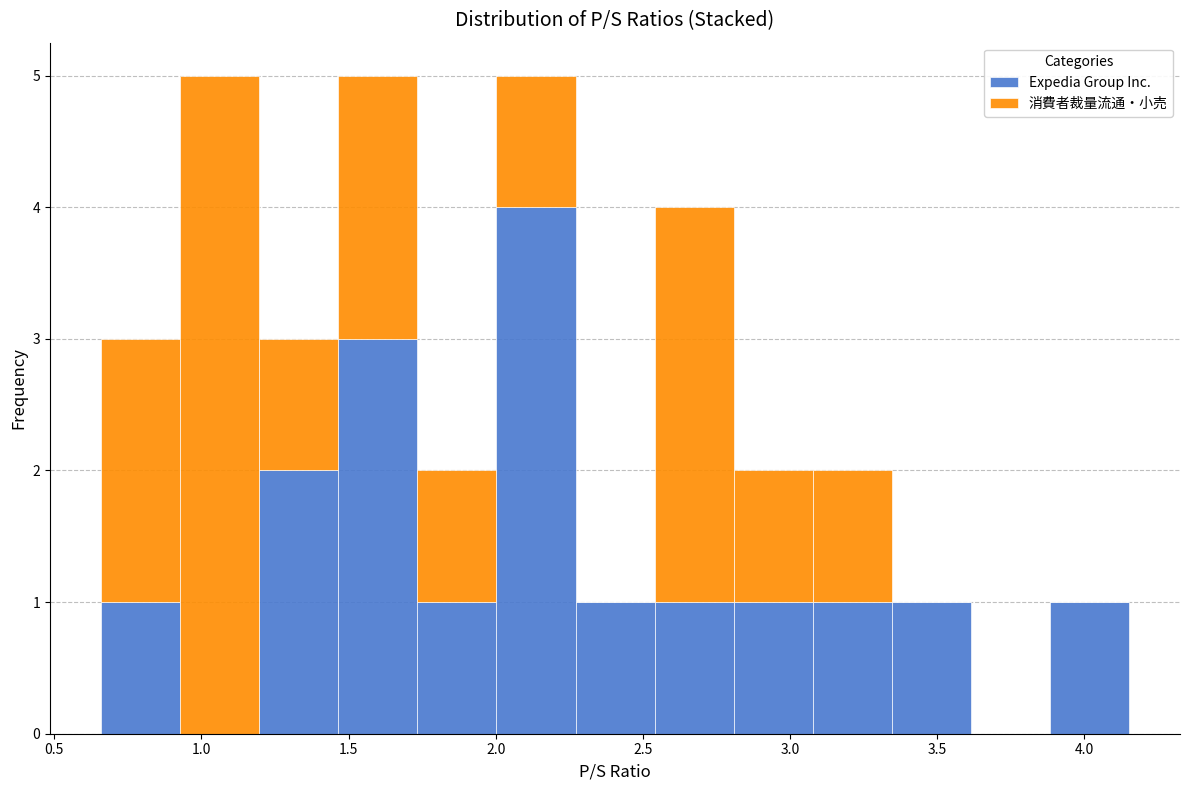

Reading left to right, list every stacked bar in this chart as the range it spans on the x-axis followed by its total height. Neither the bar edges nor the heights are printed on the chart, so give them approximately, as read against the axes.

0.65 to 0.95: 3
0.95 to 1.20: 5
1.20 to 1.45: 3
1.45 to 1.75: 5
1.75 to 2.00: 2
2.00 to 2.25: 5
2.25 to 2.55: 1
2.55 to 2.80: 4
2.80 to 3.10: 2
3.10 to 3.35: 2
3.35 to 3.60: 1
3.60 to 3.90: 0
3.90 to 4.15: 1